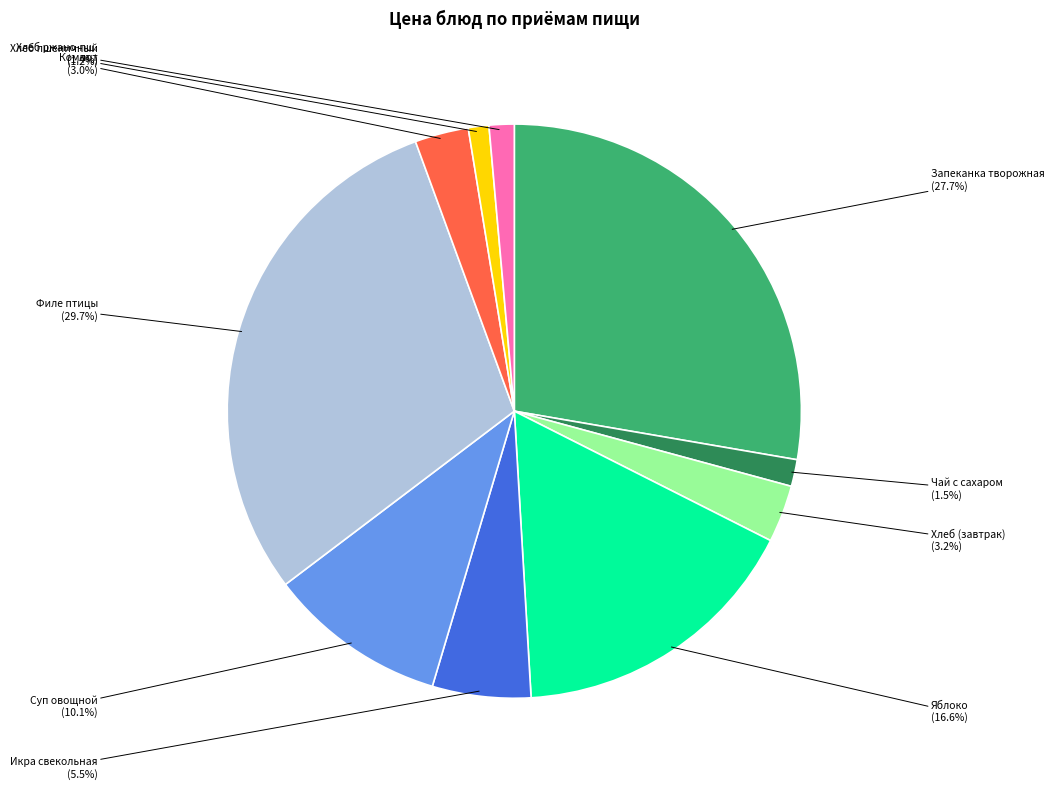

Is there a majority slice in this chart?

No